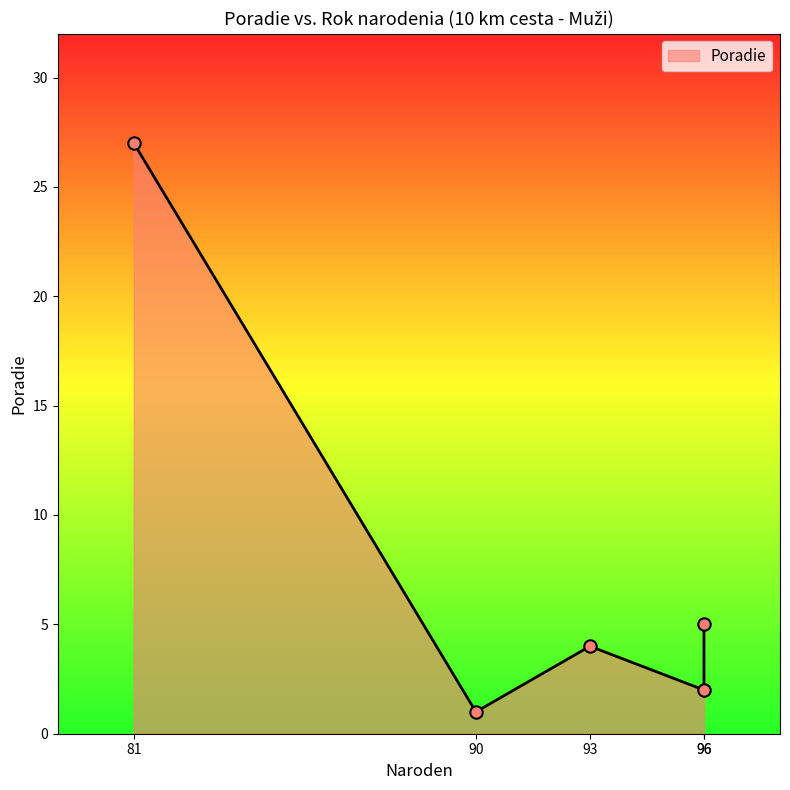

Approximately how many times larger is the value at 81 compared to 93?

6.8